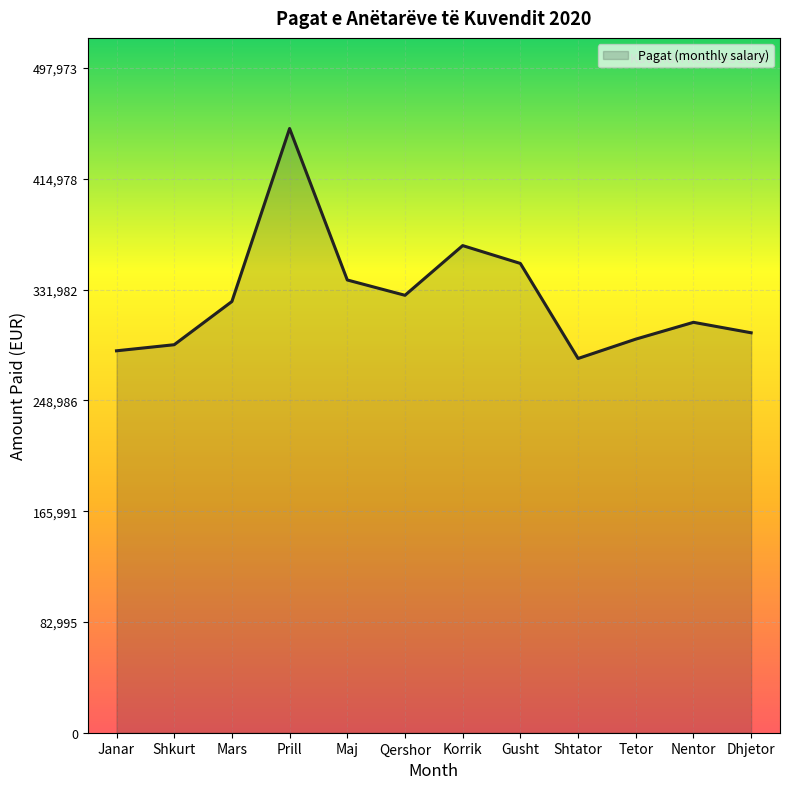

Is it true that the value at Prill is 452703.3?

True